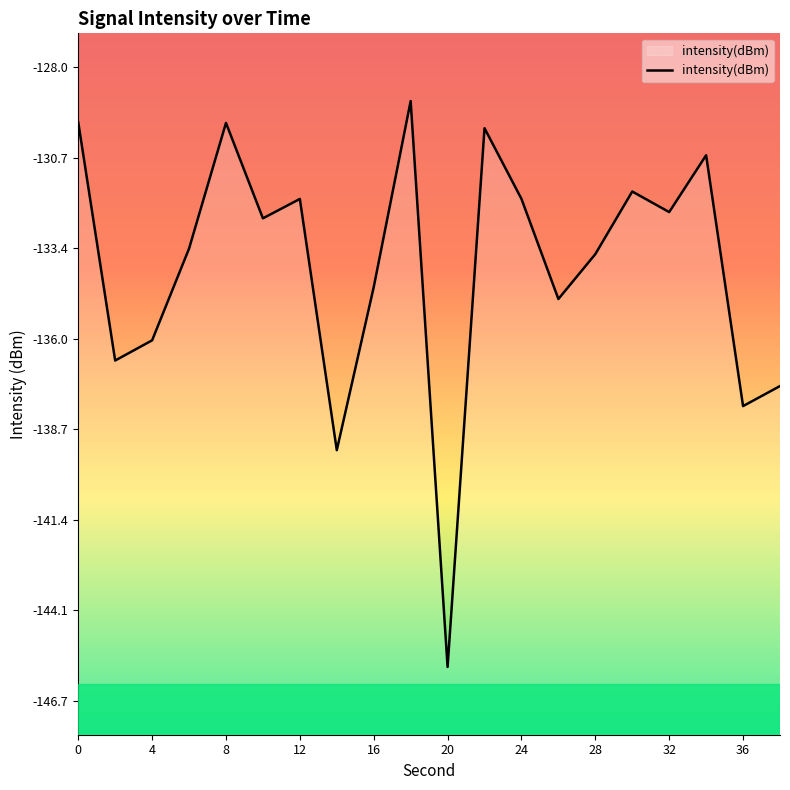

Which category has the lowest value across all series?

20